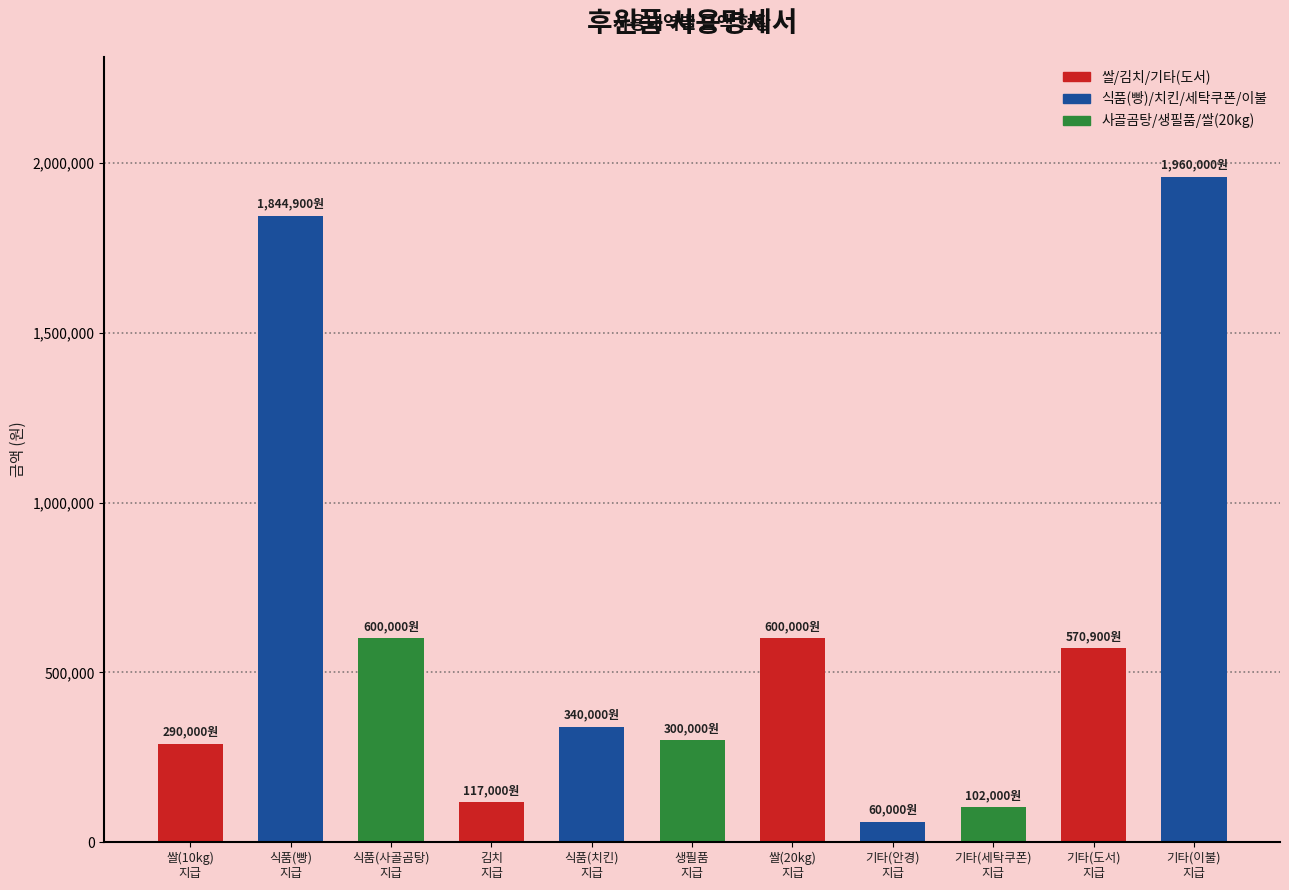

What is the value of the 2nd bar from the left?

1844900